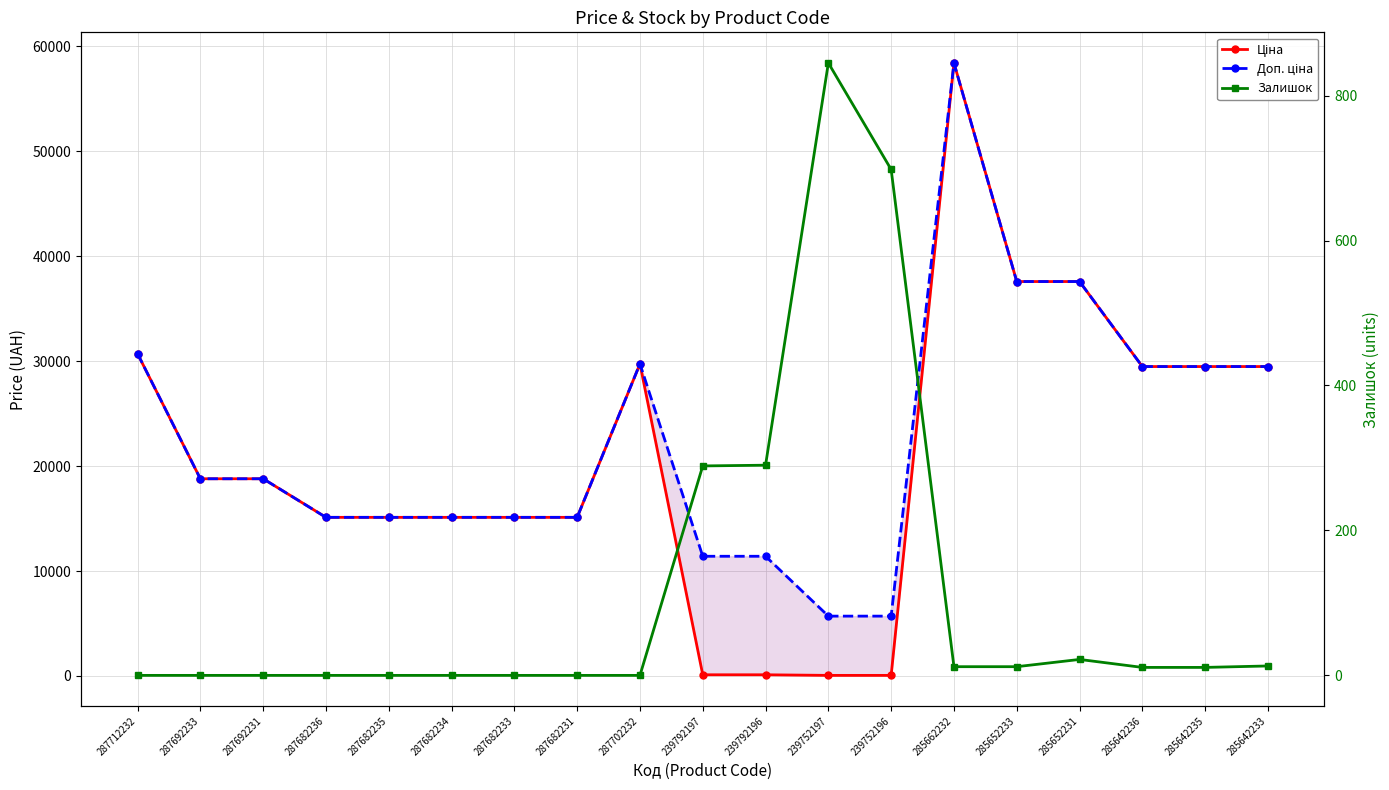

What is the maximum value shown in the chart?

58426.5